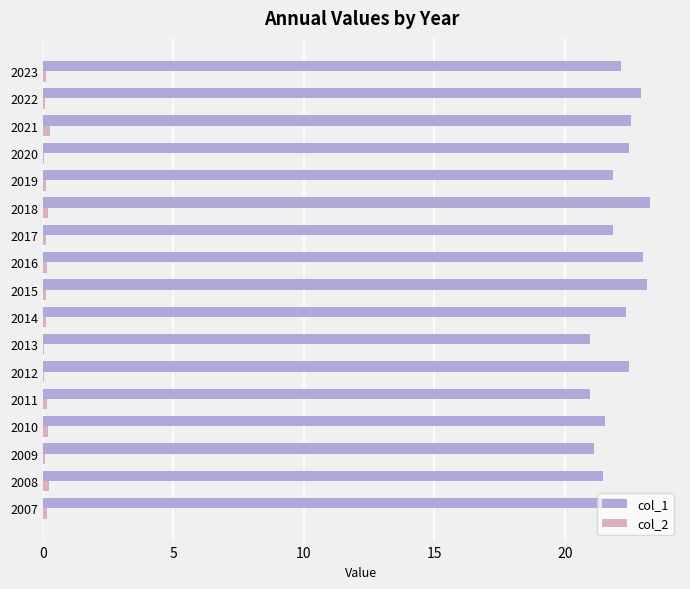

Is the value of col_1 at 2008 greater than the value of col_2 at 2010?

Yes